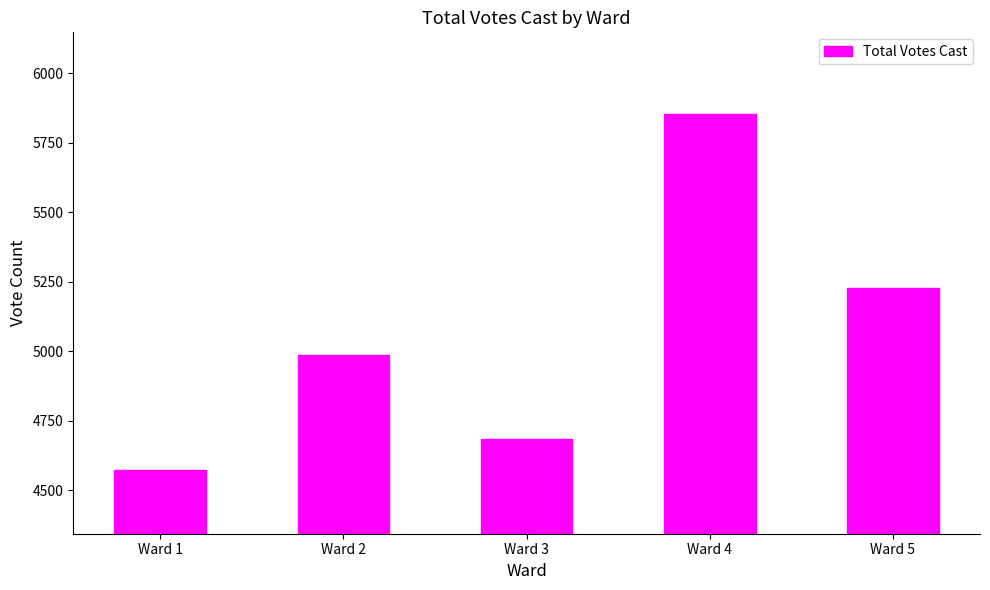

What is the sum of all values?

25324